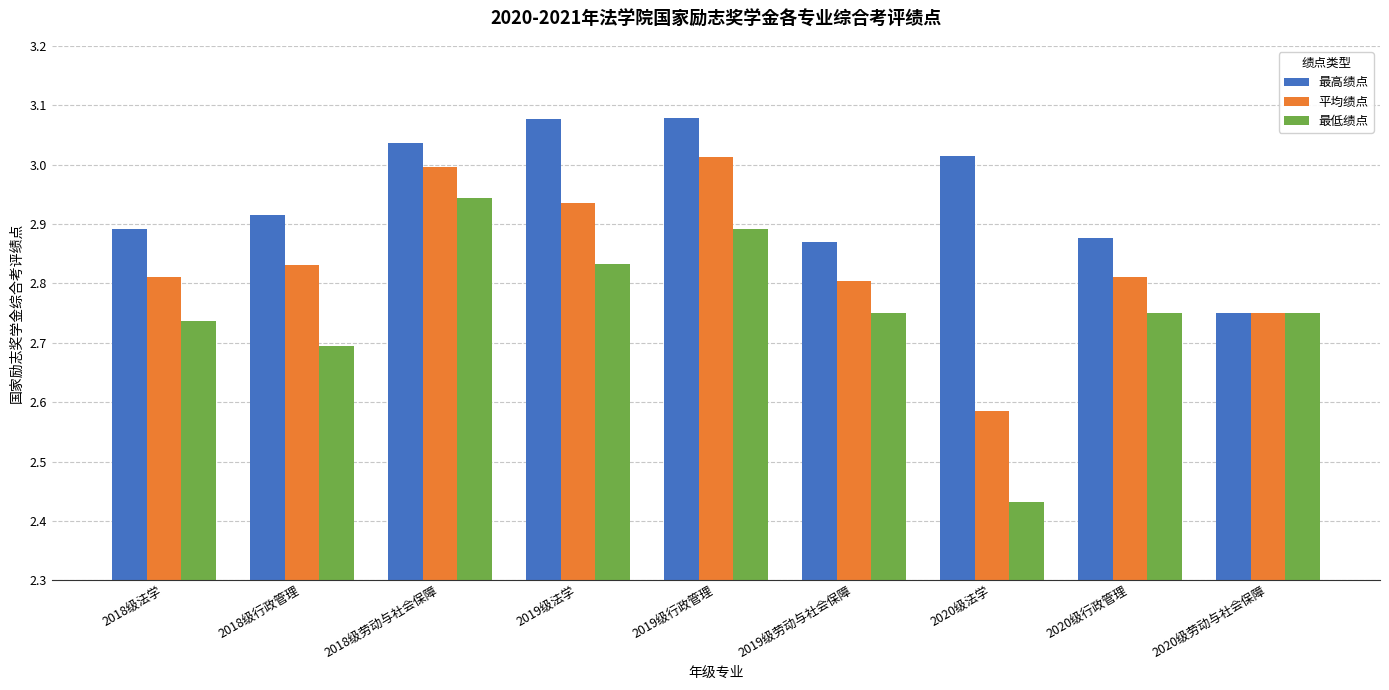

What is the difference between the maximum and minimum values in the 最低绩点 series?

0.5